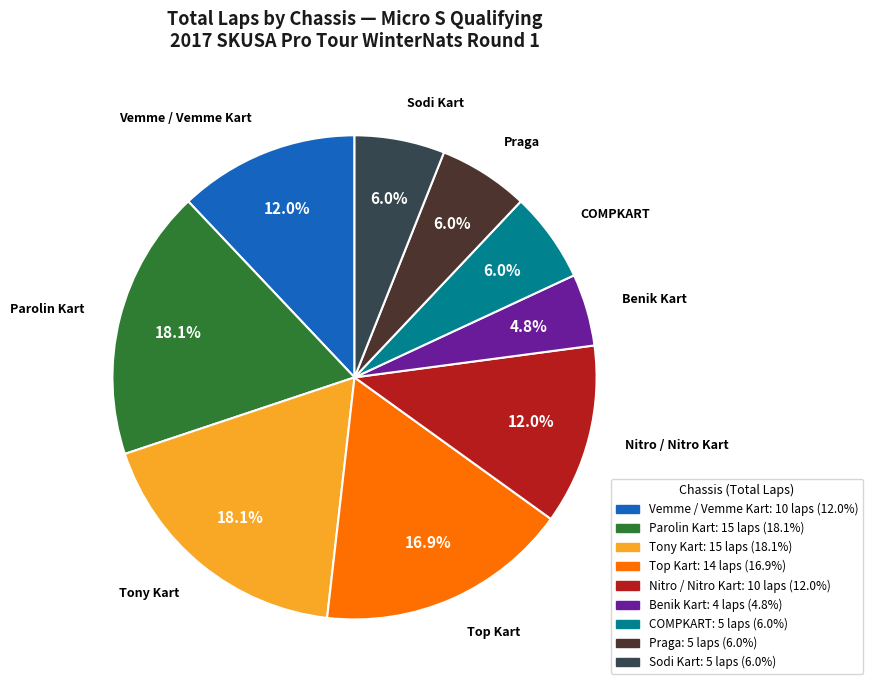

What is the smallest slice in the pie chart?

Benik Kart